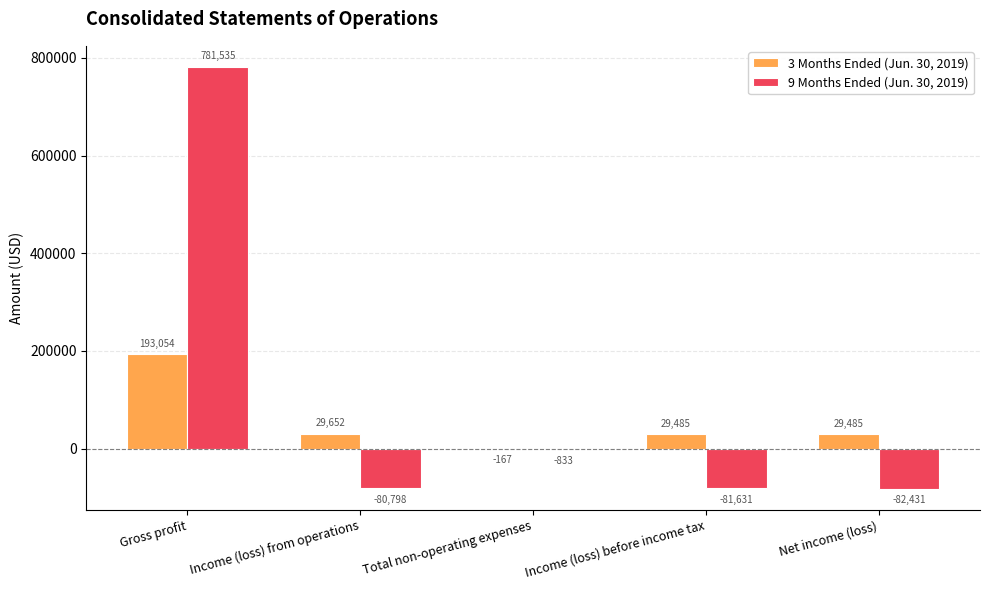

What is the maximum value shown in the chart?

781535